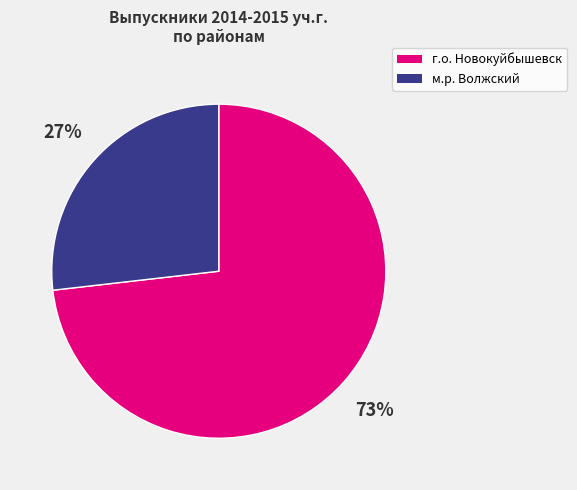

Is there any slice that represents more than half of the pie?

Yes